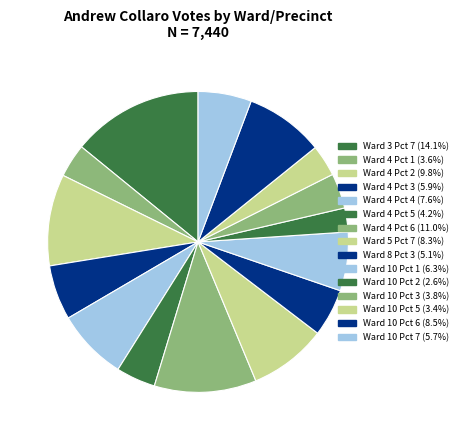

To the nearest percent, what portion does Ward 5 Pct 7 represent?

8%